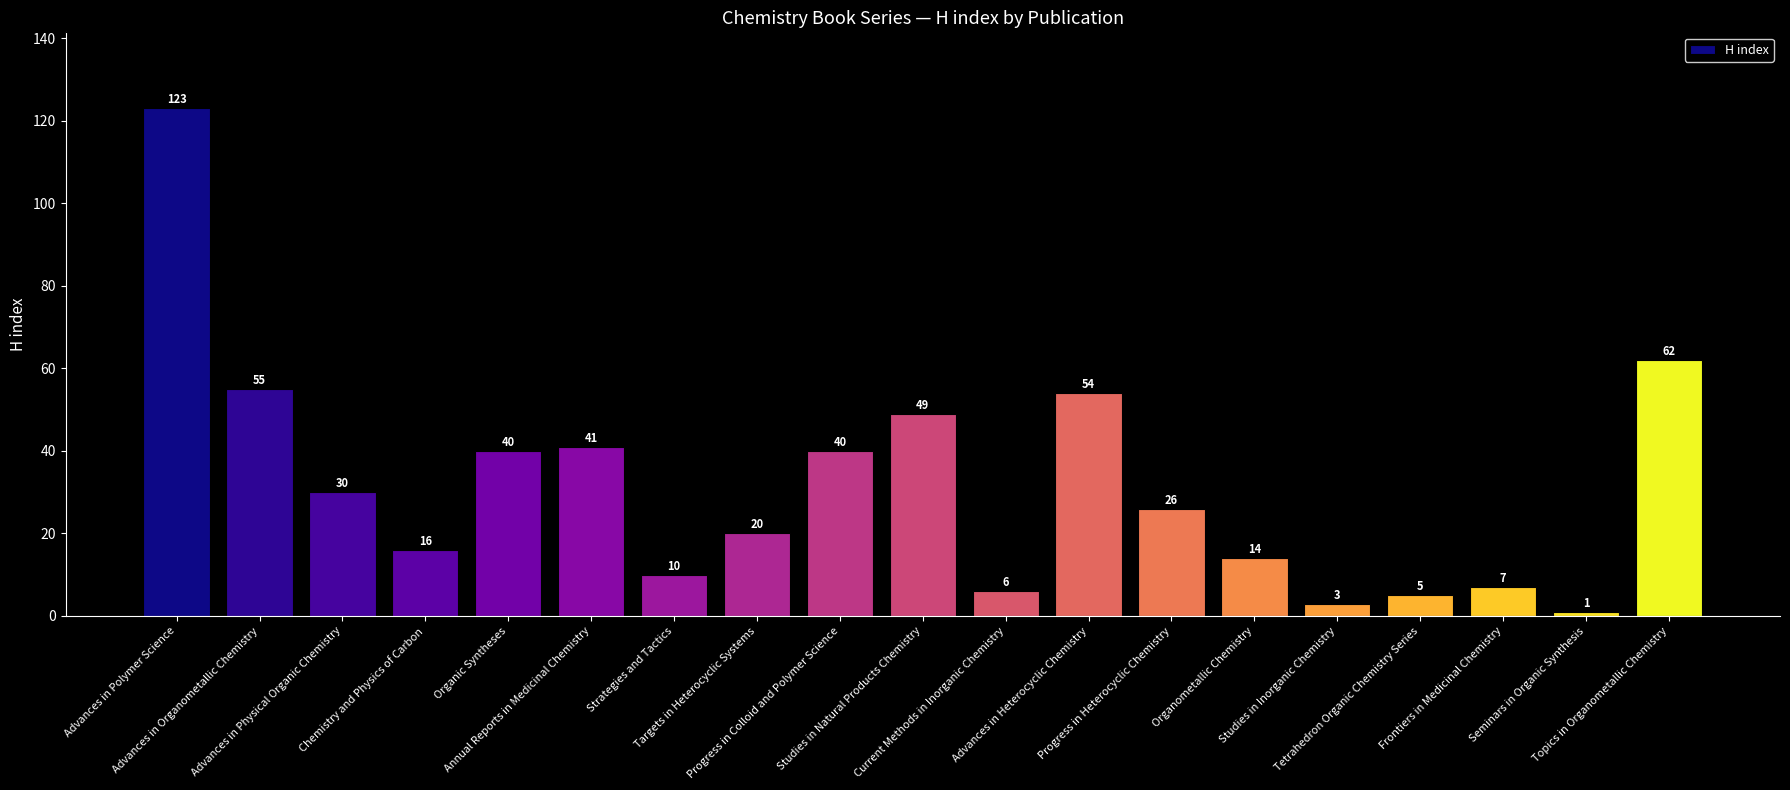

Reading left to right, what are all the values shown in this chart?

123	55	30	16	40	41	10	20	40	49	6	54	26	14	3	5	7	1	62